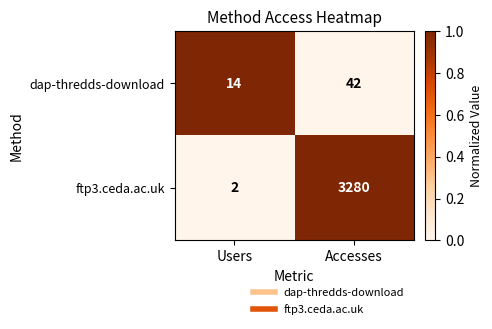

Rank the series at Accesses from highest to lowest value.

ftp3.ceda.ac.uk, dap-thredds-download